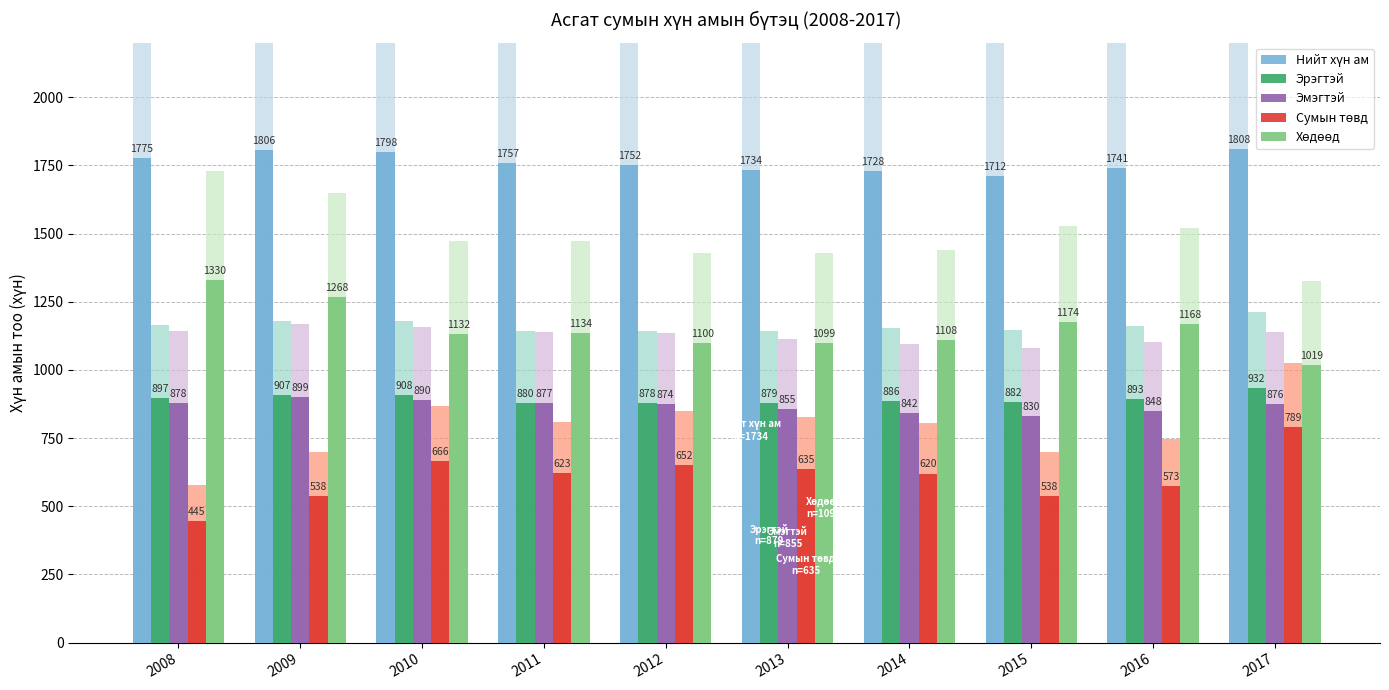

What is the total value across all series at 2017?

5424